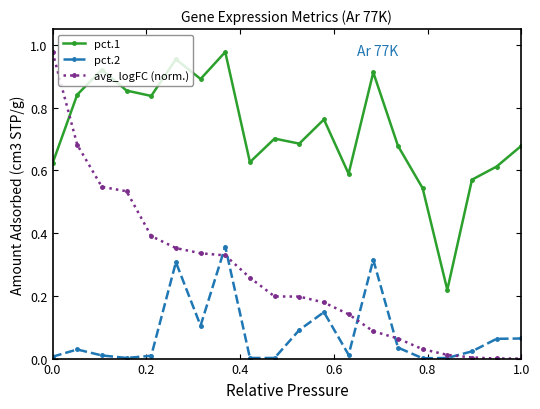

Which series has the largest total across all categories?

pct.1